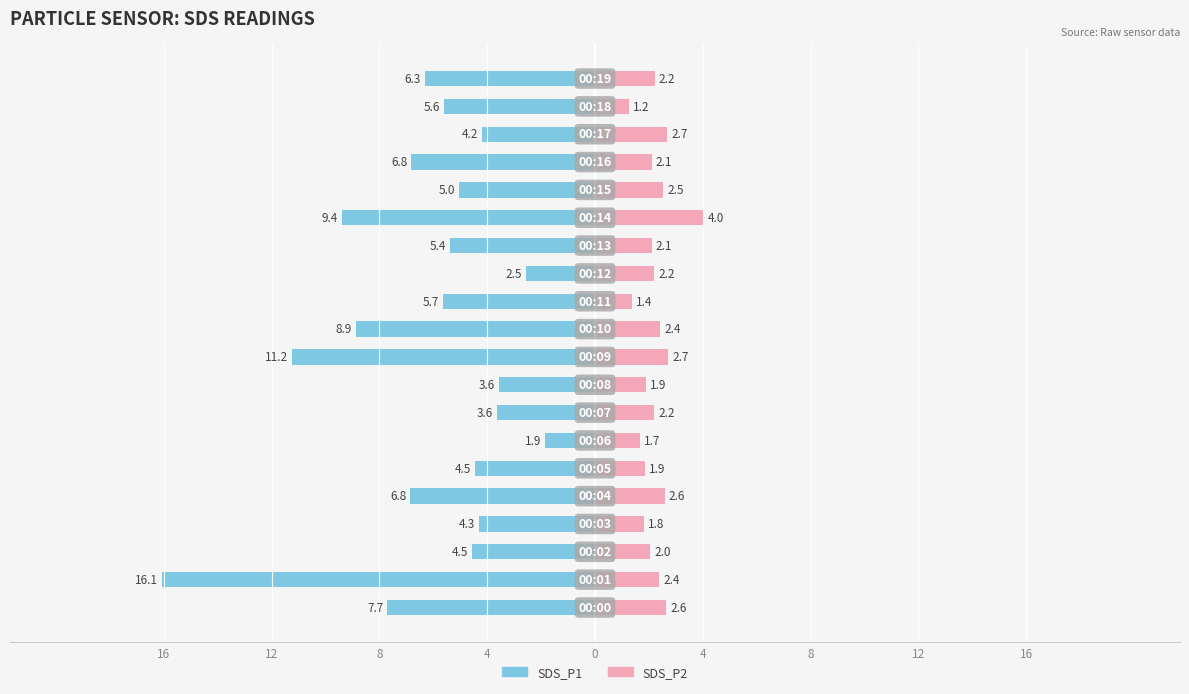

The SDS_P1 series shows -6.4 at 4. True or false?

False